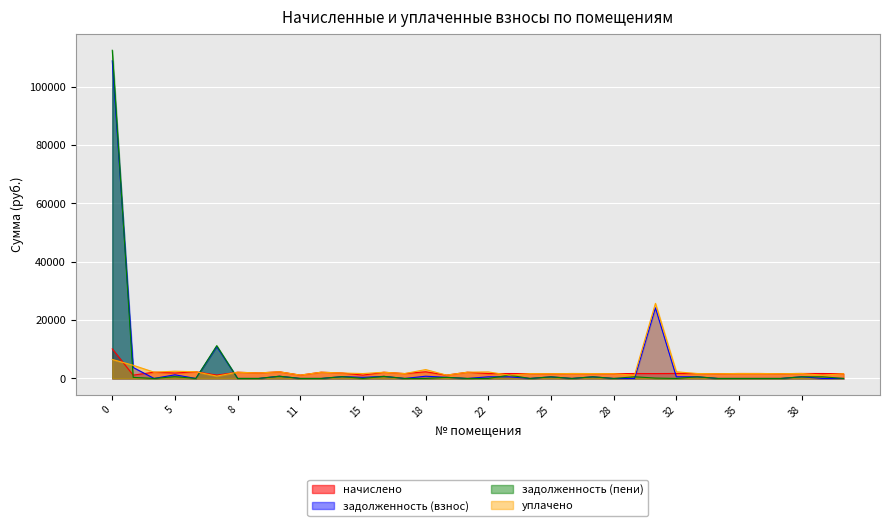

Reading left to right, extract all data points from this chart.

начислено: 10124.5	1128.2	2153.2	1862.0	2282.2	1143.0	2127.4	1880.4	2278.6	1143.0	2138.5	1862.0	1143.0	2127.4	1670.2	2282.2	1143.0	2138.5	1673.9	1685.0	1670.2	1637.0	1685.0	1670.2	1637.0	1688.6	1670.2	1707.1	1681.3	1633.3	1692.3	1688.6	1644.4	1703.4	1688.6	1629.7
задолженность (взнос): 108880.9	3760.7	0.0	1241.3	0.0	10902.5	0.0	0.0	759.5	0.0	0.0	620.6	381.0	709.1	0.0	760.8	381.0	0.0	558.0	561.2	0.0	545.7	0.0	556.7	0.0	0.0	24198.5	569.0	560.4	0.0	0.0	0.0	0.0	567.8	0.0	0.0
задолженность (пени): 112499.0	376.1	0.0	620.6	0.0	11240.7	0.0	0.0	759.5	0.0	0.0	620.6	0.0	709.1	0.0	0.0	381.0	0.0	0.0	1122.9	0.0	545.7	0.0	556.7	0.0	562.9	127.5	0.0	560.4	0.0	0.0	0.0	0.0	567.8	562.9	0.0
уплачено: 6506.4	4512.8	2153.2	2482.6	2282.2	804.8	2127.4	1880.4	2278.6	1143.0	2138.5	1862.0	1678.0	2127.4	1670.2	3043.0	1143.0	2138.5	2231.9	1123.2	1670.2	1637.0	1685.0	1670.2	1637.0	1125.8	25741.3	2276.1	1681.3	1633.3	1692.3	1688.6	1644.4	1703.4	1125.8	1629.7